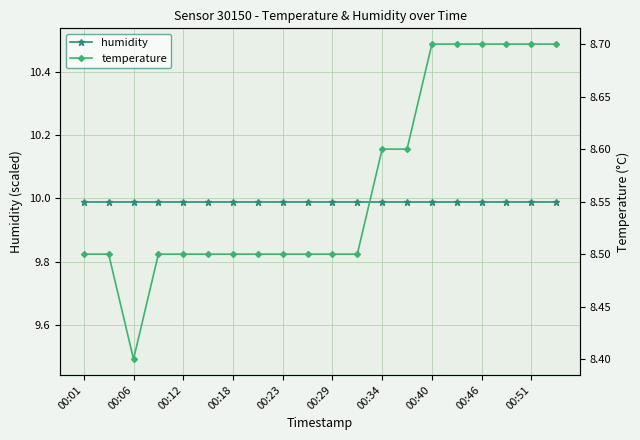

In temperature, how many points are lower than both neighbors (excluding endpoints)?

1